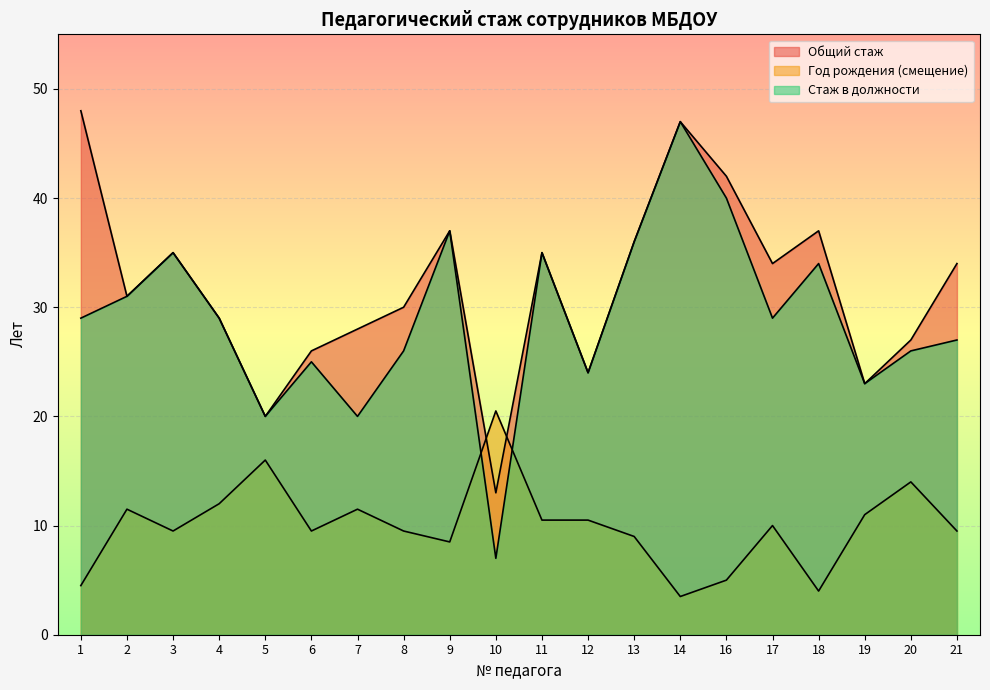

The Стаж в должности series shows 9.9 at 19. True or false?

False